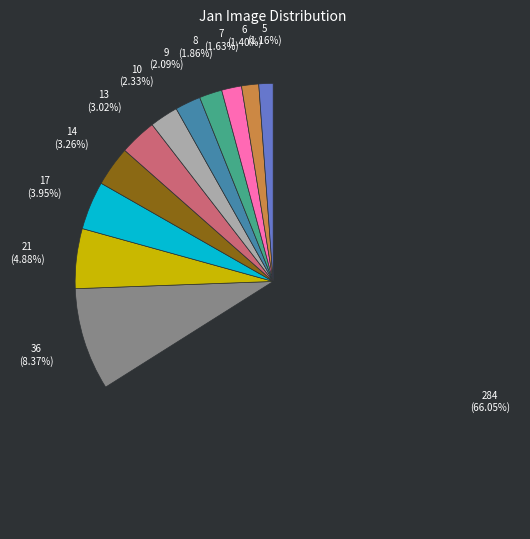

Is there a majority slice in this chart?

Yes